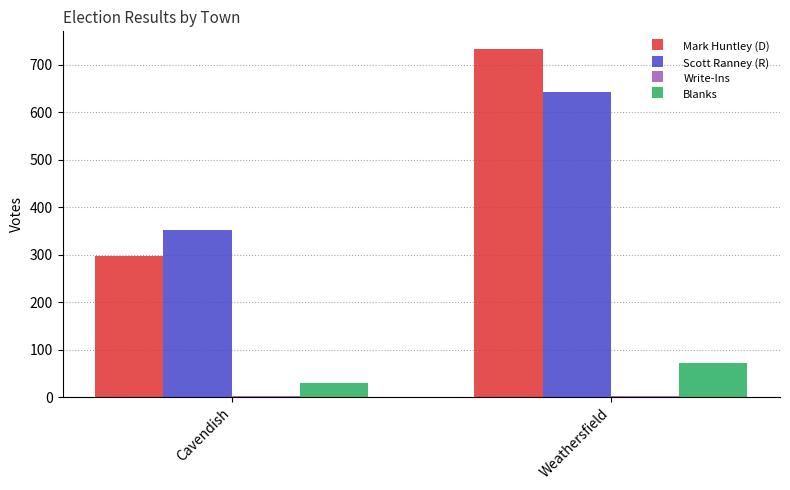

Is it true that Blanks equals 29 at Cavendish?

True